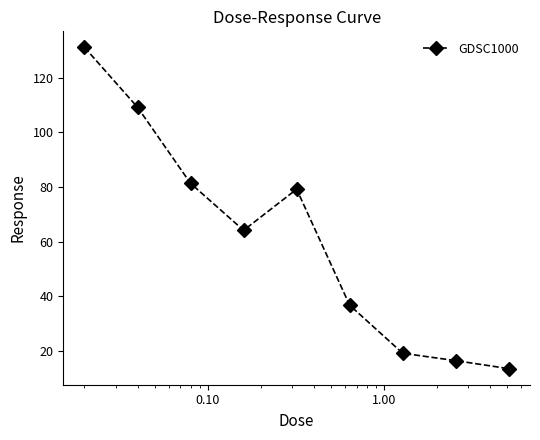

What is the greatest value displayed?

131.1